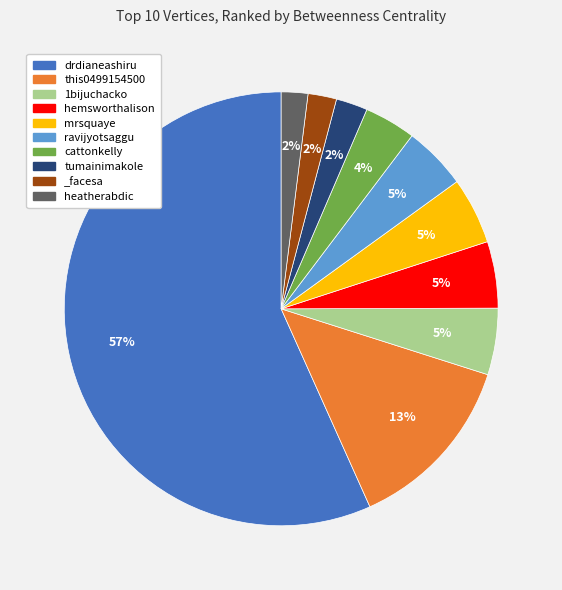

Is it true that cattonkelly is 4% of the pie?

True